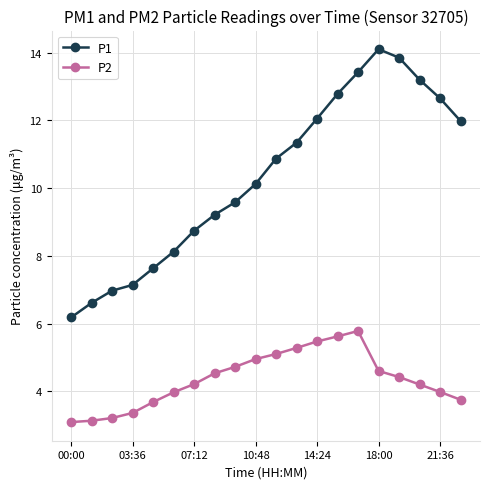

True or false: P1 has more than 2 interior local peaks.

False